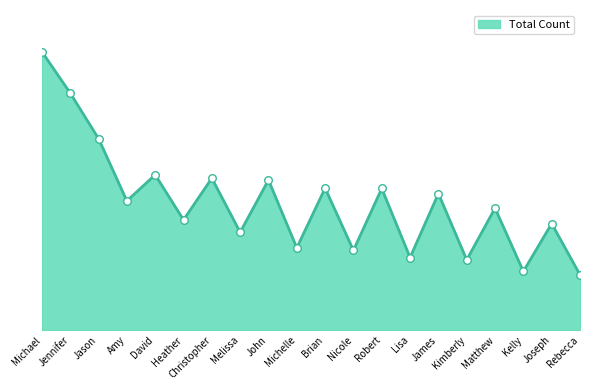

What is the ratio of the value at James to the value at David?

0.9